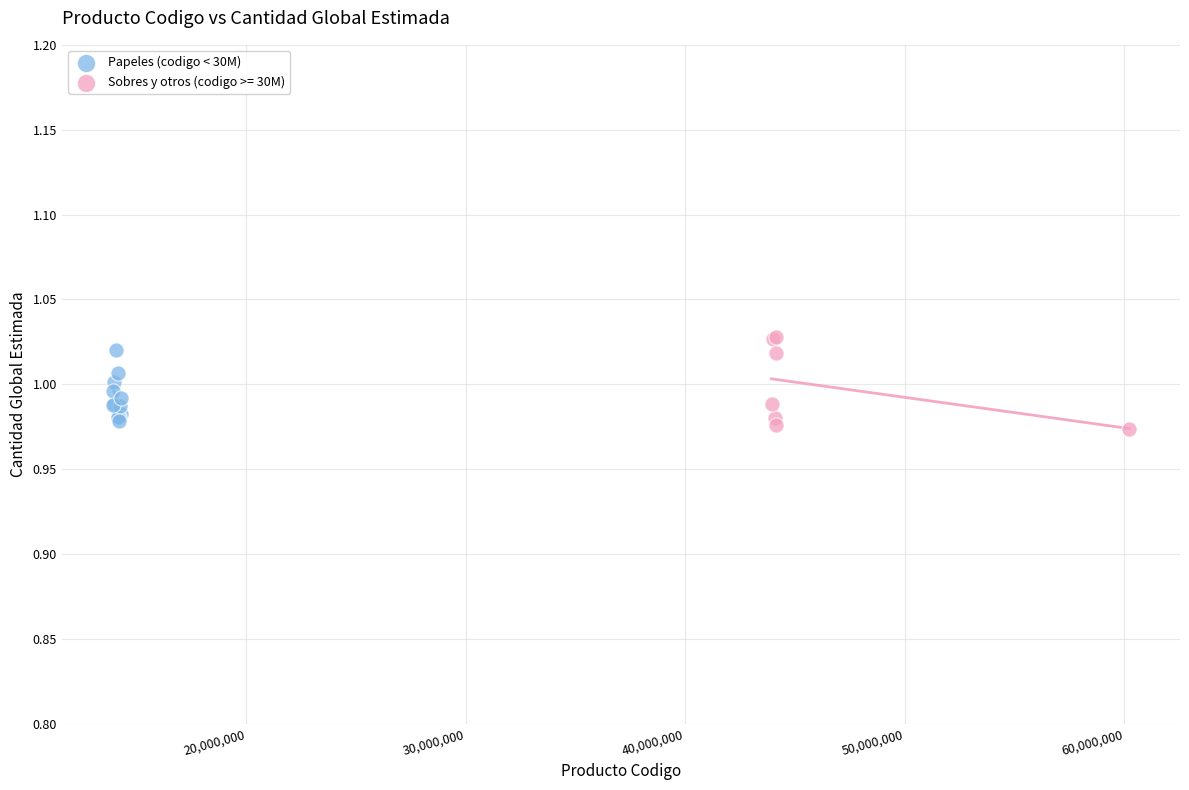

What are all the series names shown in the legend?

Papeles (codigo < 30M), Sobres y otros (codigo >= 30M)